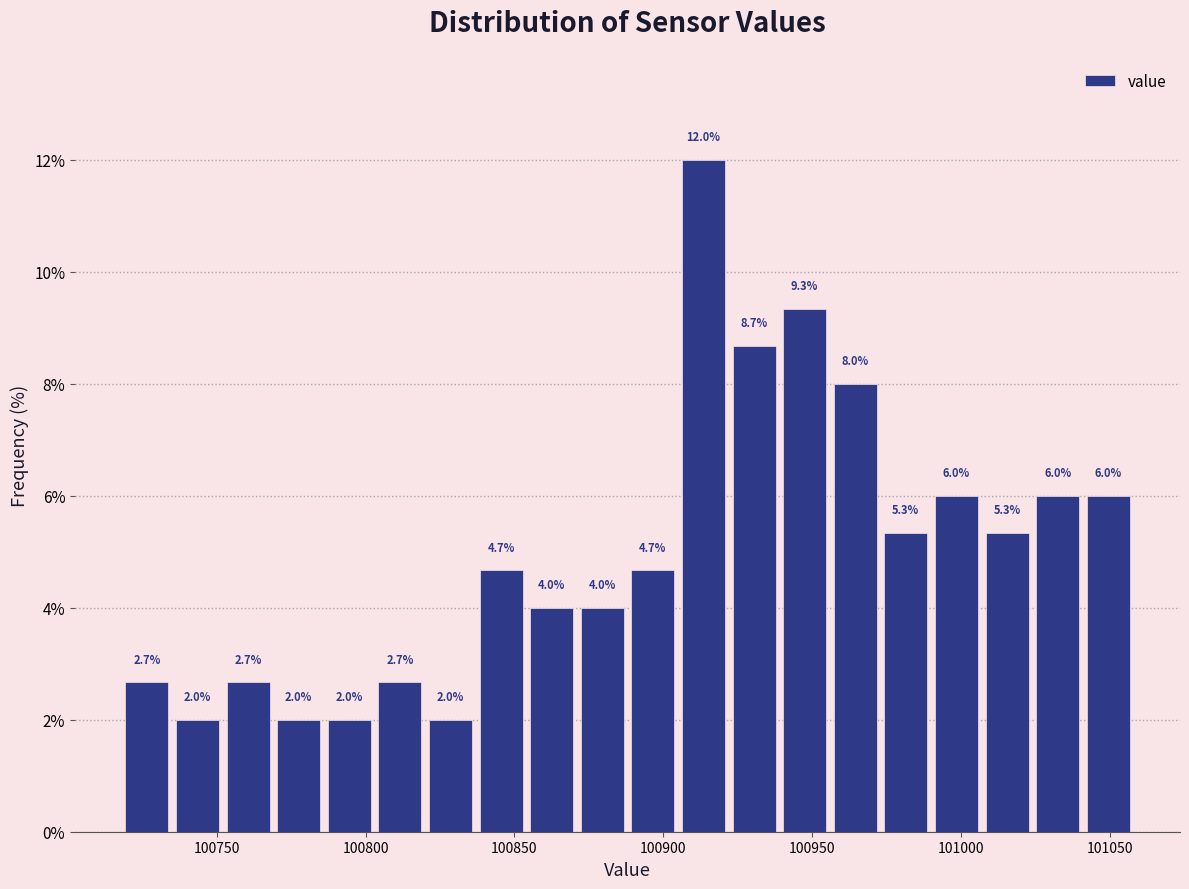

Around what value on the x-axis is the tallest bar? Give the approximate position of its centre, as read against the axis.

100915